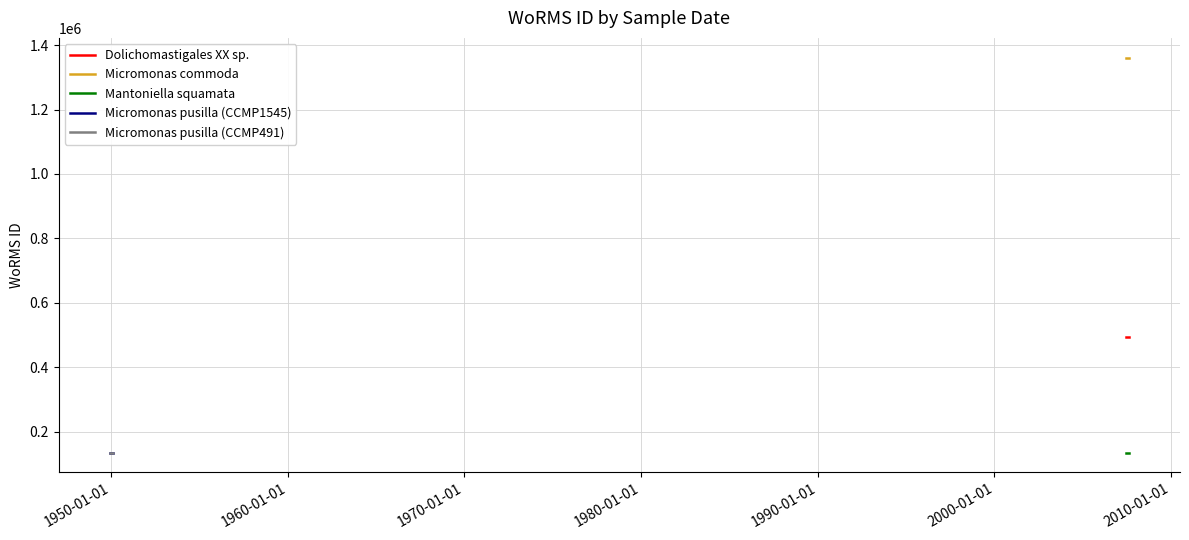

Reading left to right, transcribe all the data shown in this chart.

Dolichomastigales XX sp.: 493836	493836	493836
Micromonas commoda: 1361174	1361174	1361174
Mantoniella squamata: 134563	134563	134563
Micromonas pusilla (CCMP1545): 134564	134564	134564
Micromonas pusilla (CCMP491): 134564	134564	134564